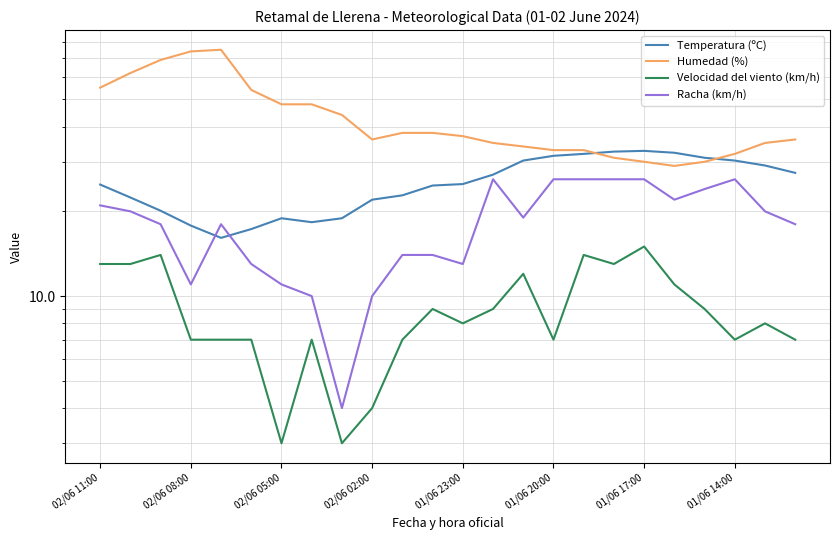

What is the difference between the highest and lowest values at 02/06 05:00?

55.0